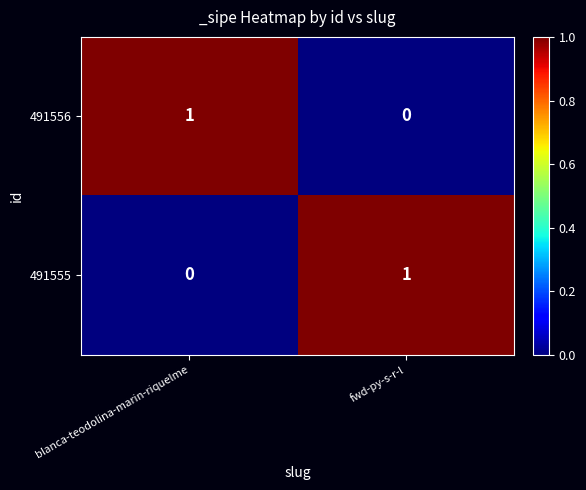

At how many categories does at least one series exceed 0?

2